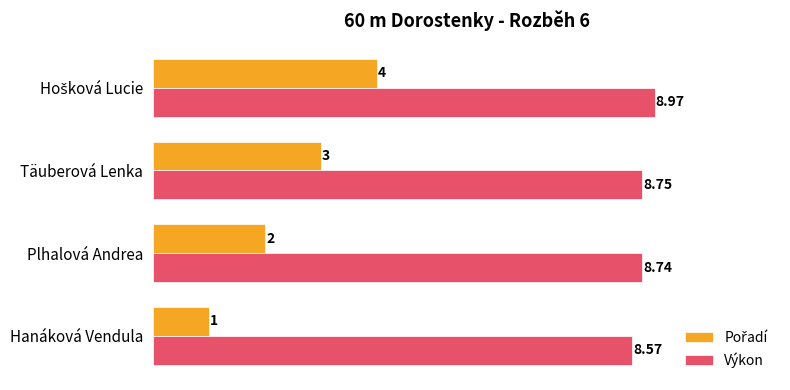

What is the difference between the maximum and minimum values in the Výkon series?

0.4